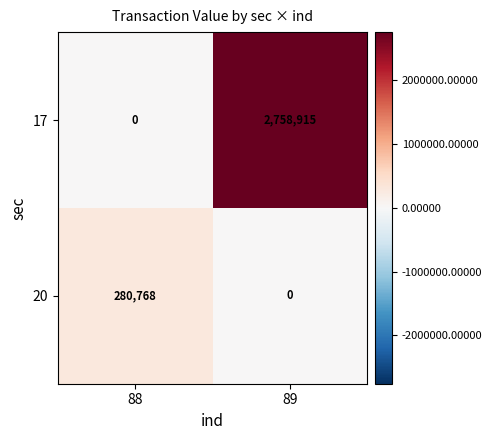

Reading left to right, list all the values displayed in this chart.

17: 0	2758915
20: 280768	0